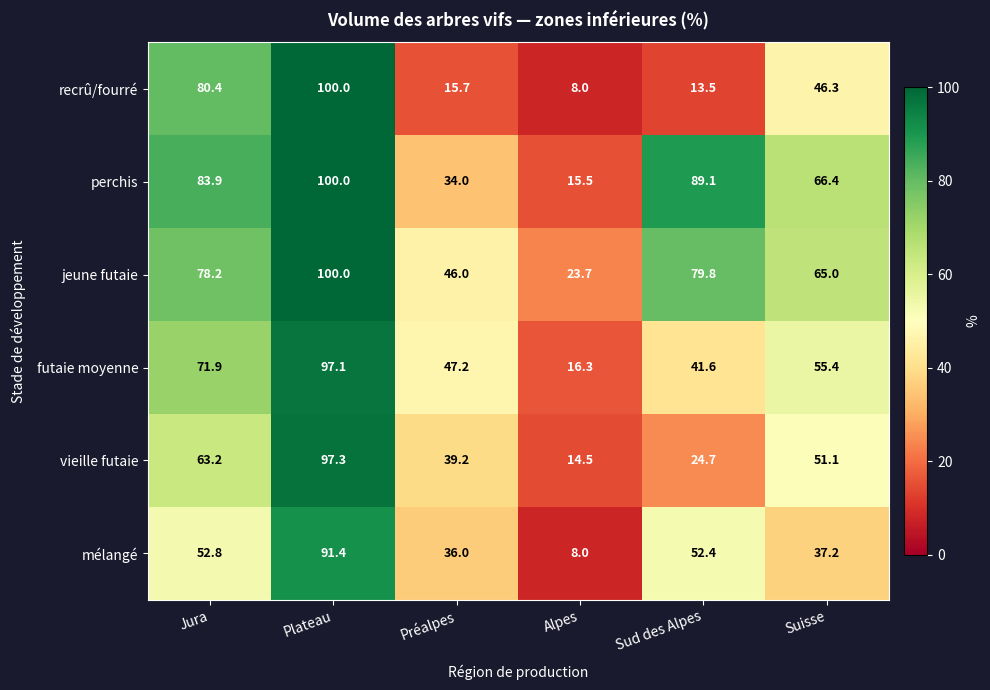

The jeune futaie series shows 48.1 at Jura. True or false?

False